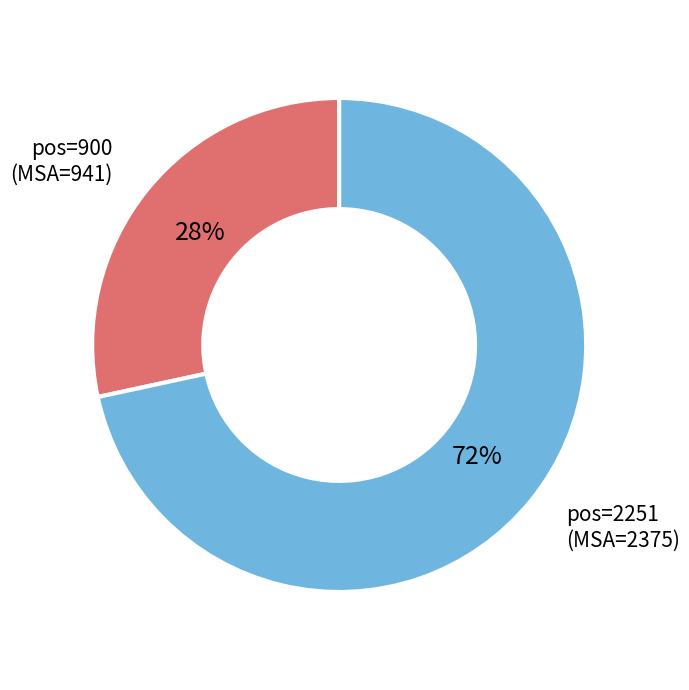

To the nearest percent, what is the average slice percentage?

50%